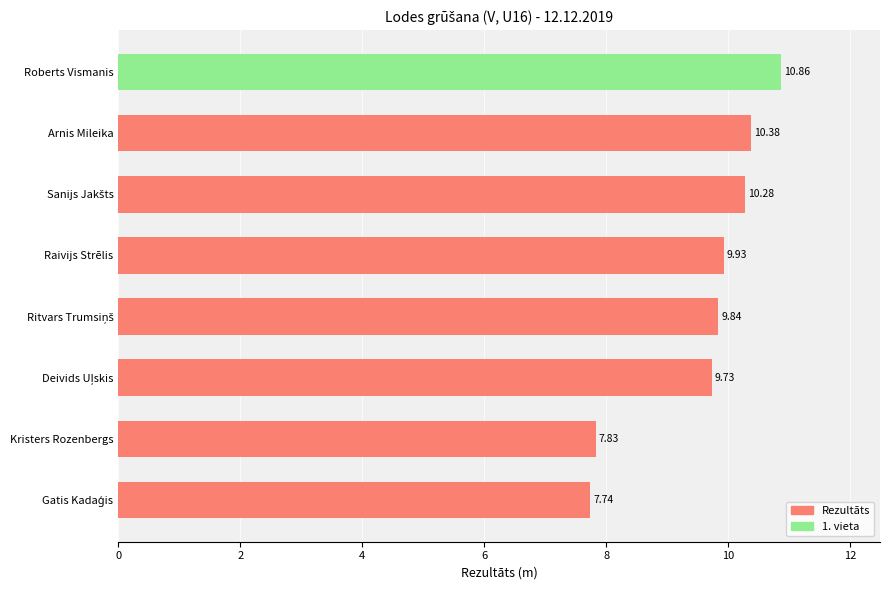

How many categories are shown in the chart?

8